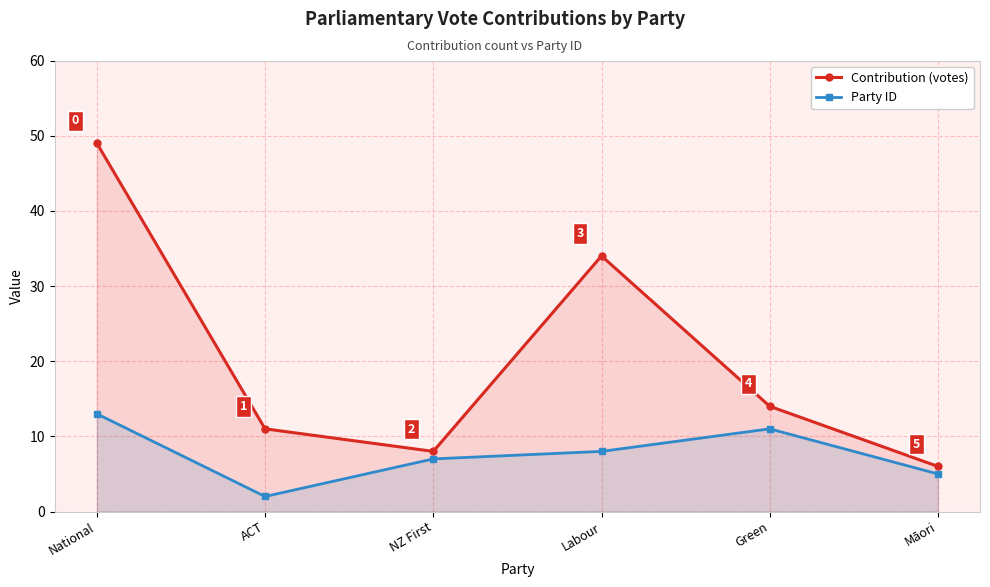

Count the Party ID values in the range 5 to 11.

4